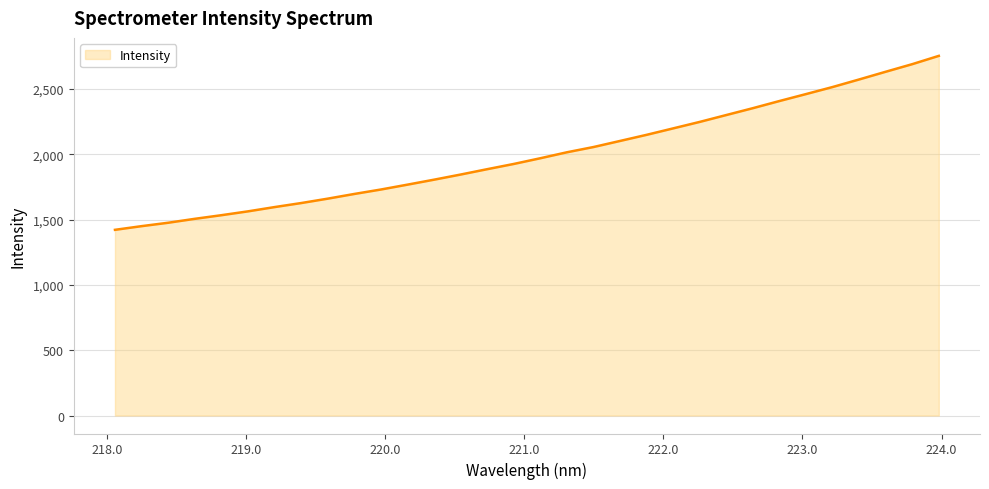

What is the difference between the maximum and minimum values?

1331.8